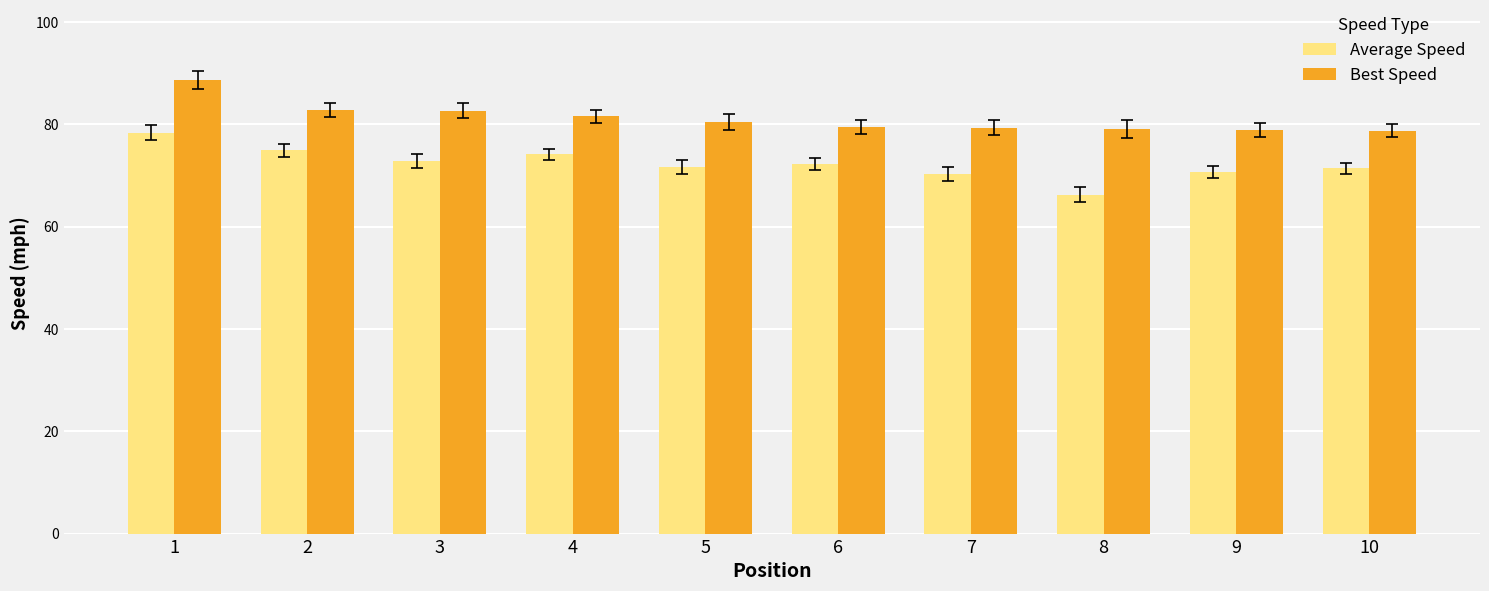

List the series in order of their peak value, highest first.

Best Speed, Average Speed